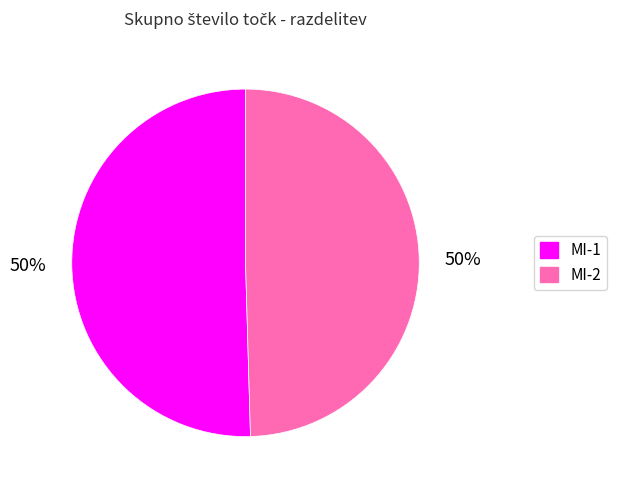

To the nearest percent, what is the average slice percentage?

50%